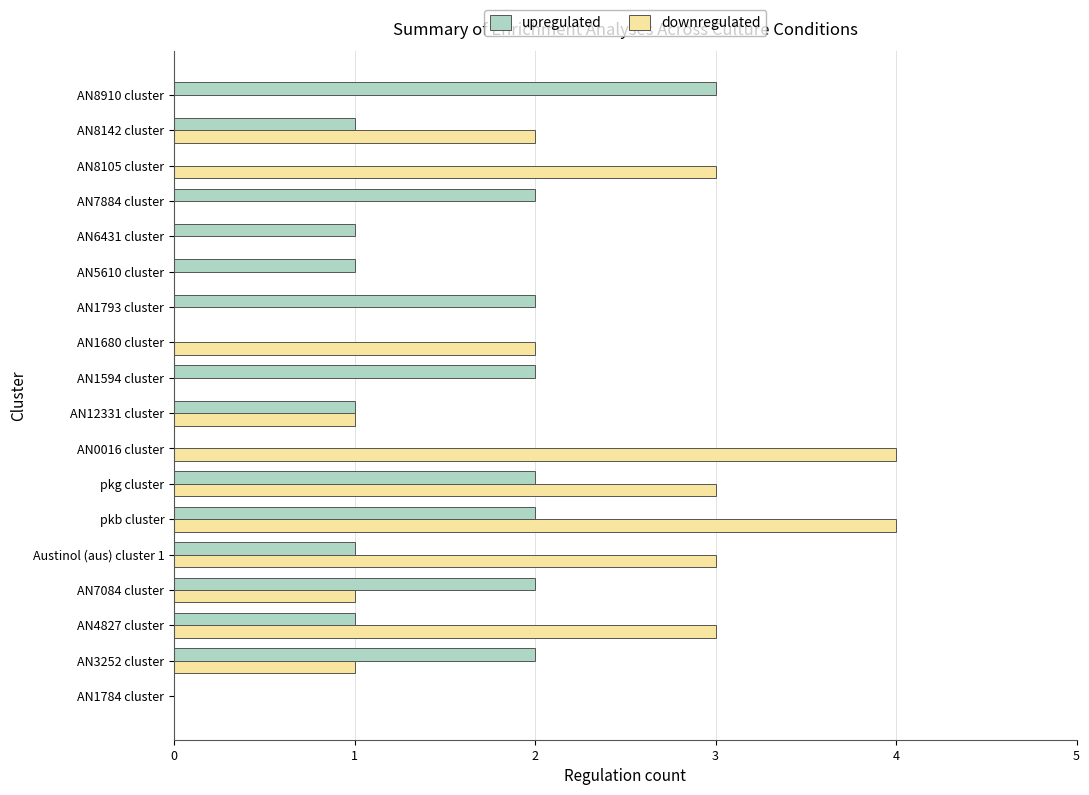

What is the total value across all series at pkg cluster?

5